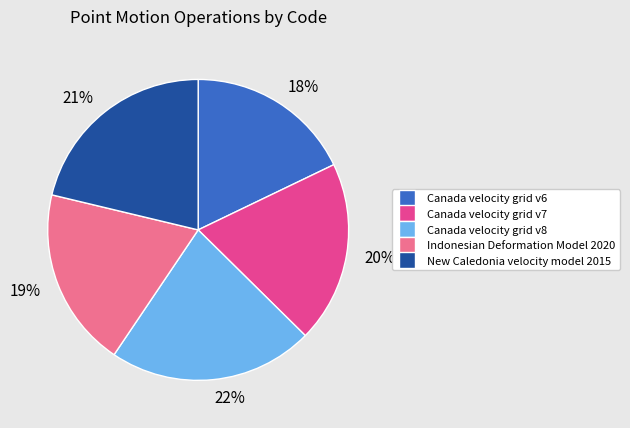

To the nearest percent, what is the difference between the largest and smallest slice percentages?

4%